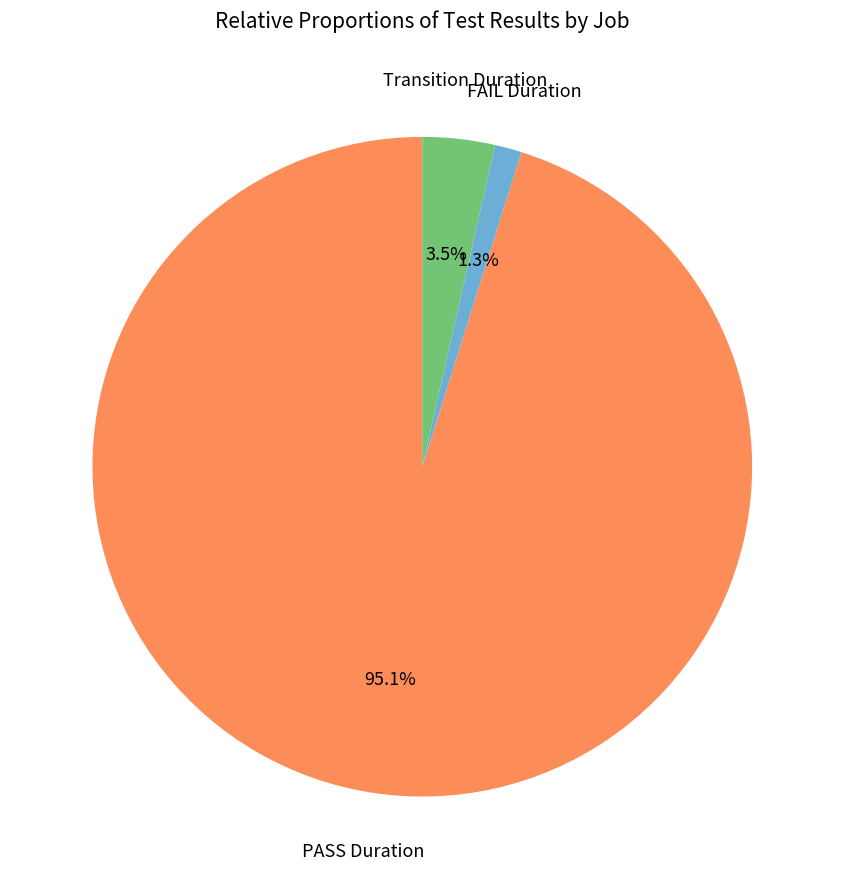

Which slice represents more than half of the pie?

PASS Duration